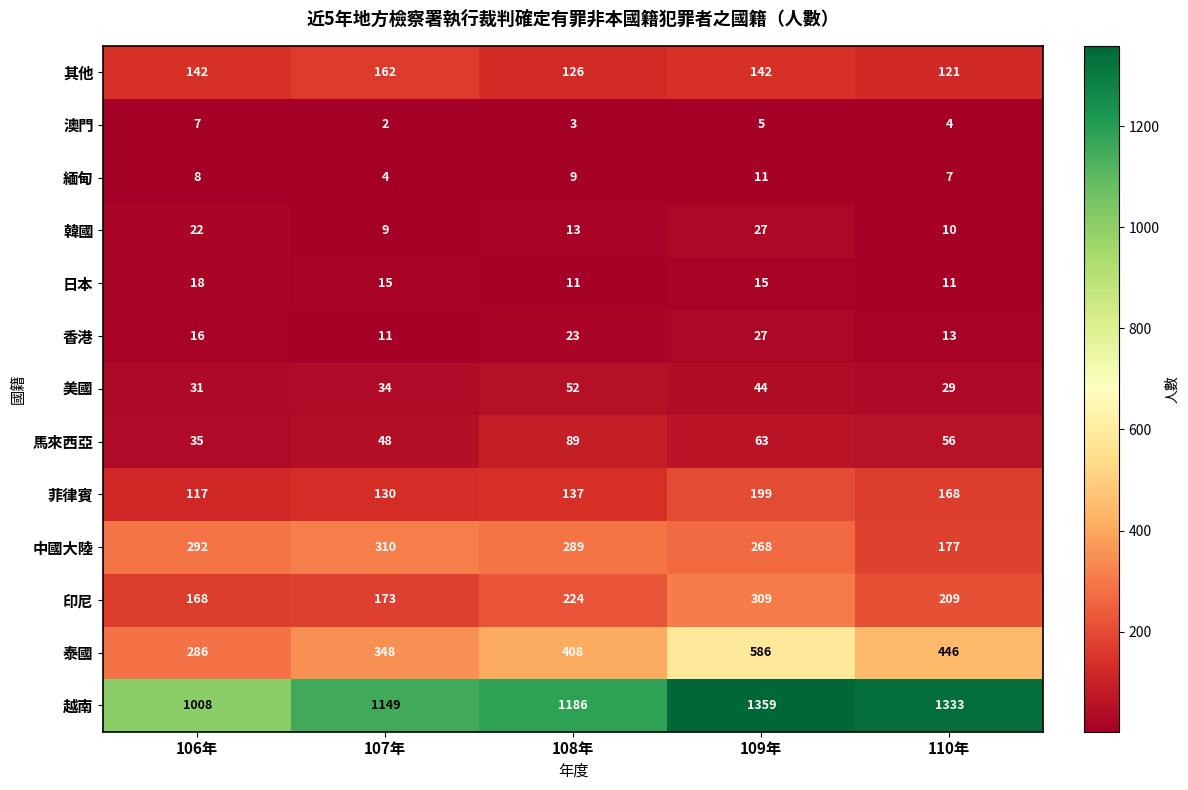

What is the greatest value displayed?

1359